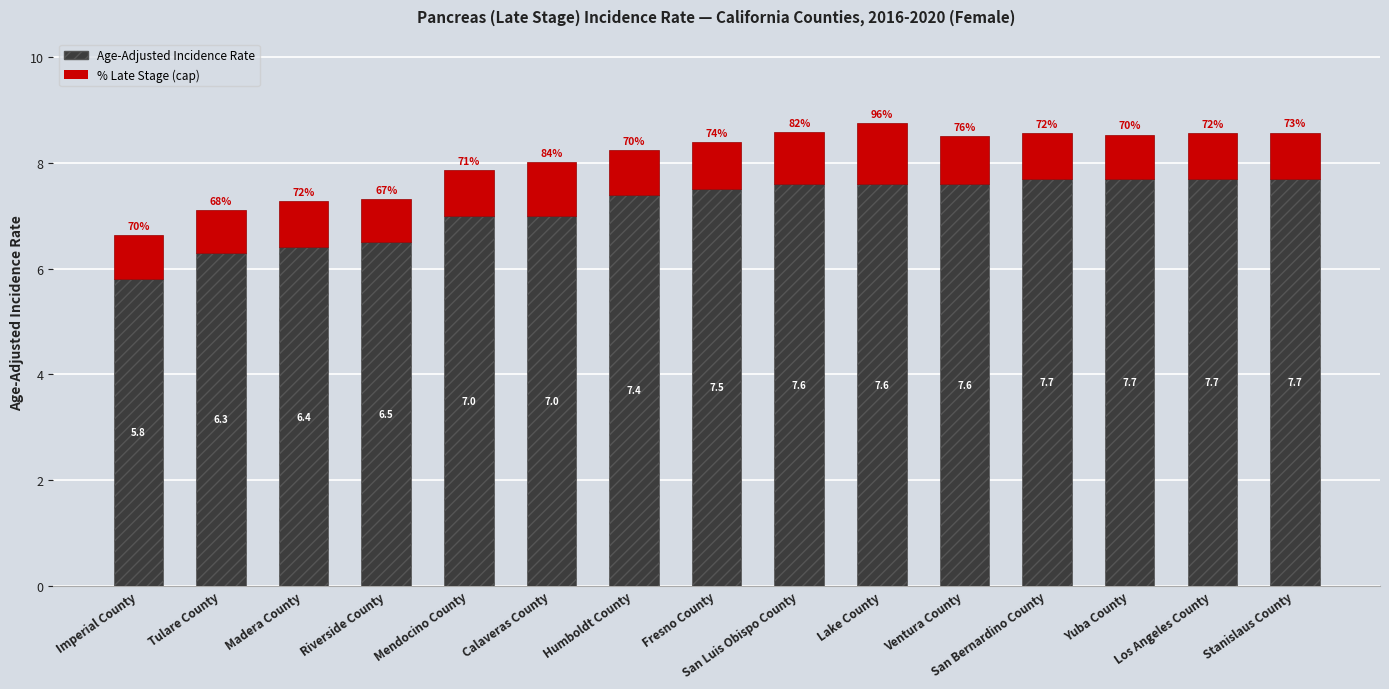

At which category is the sum across all series the highest?

Lake County